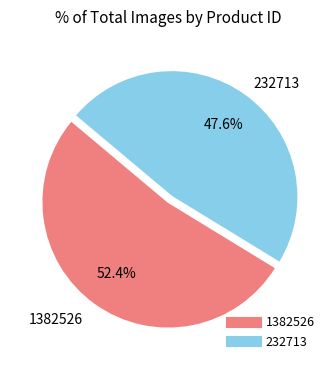

What is the largest slice in the pie chart?

1382526